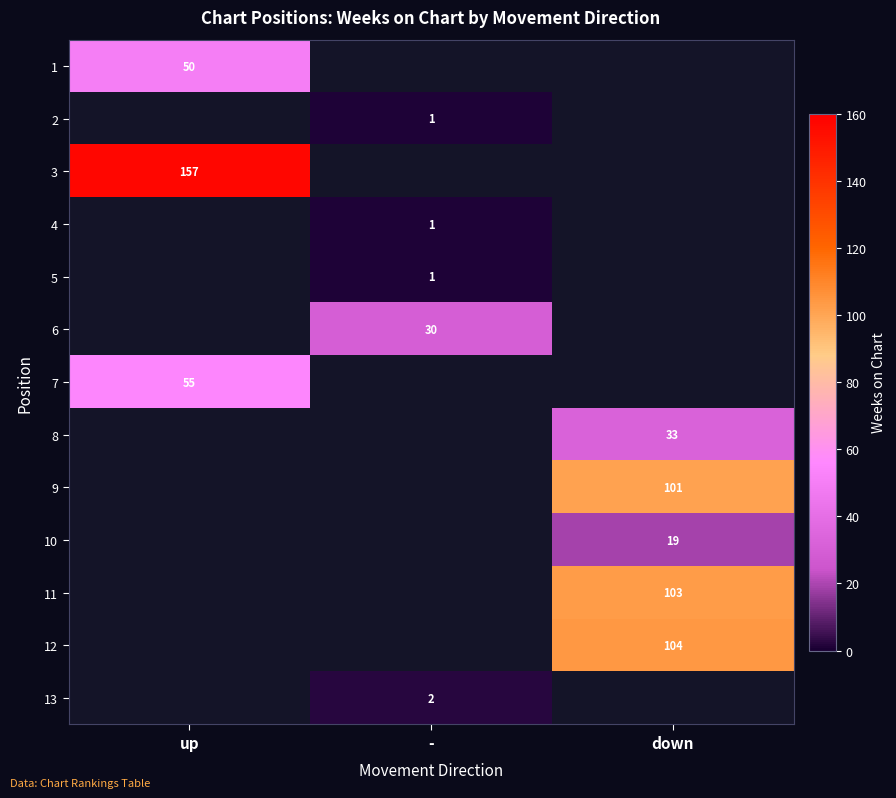

True or false: 9 has a value of 101 at down.

True